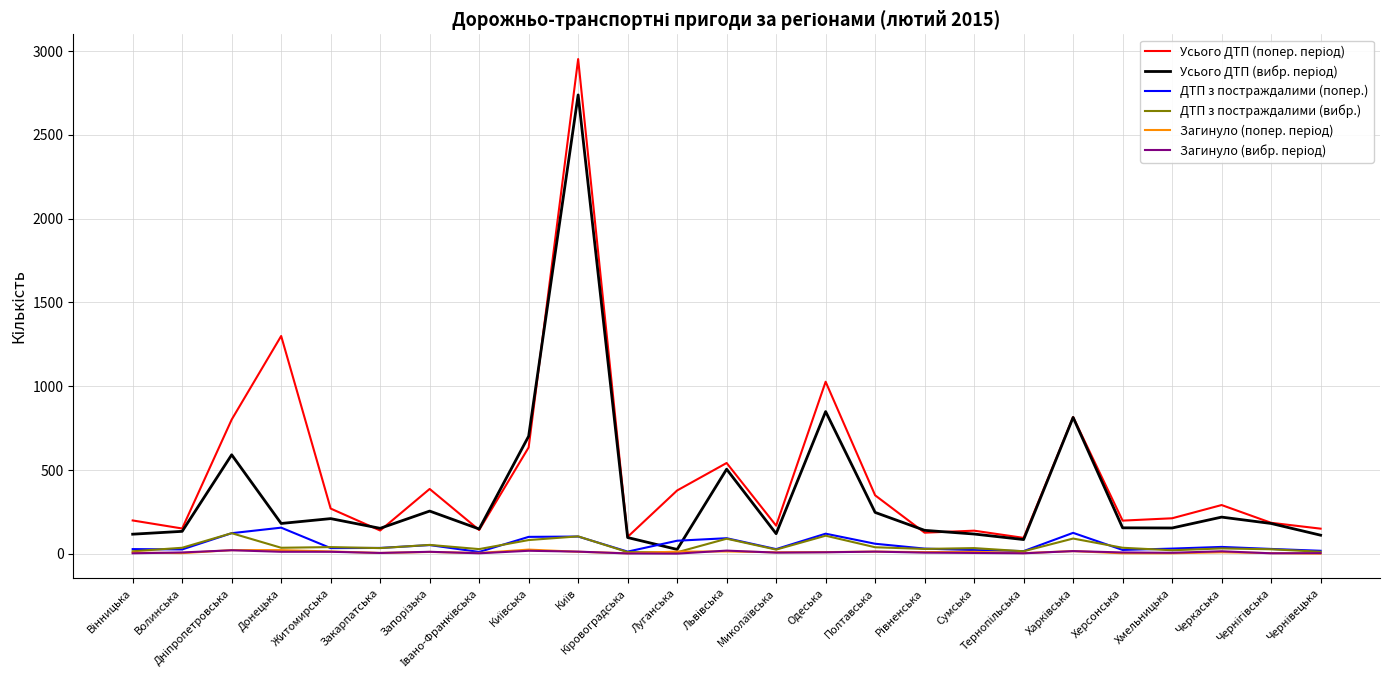

At which category is the sum across all series the highest?

Київ